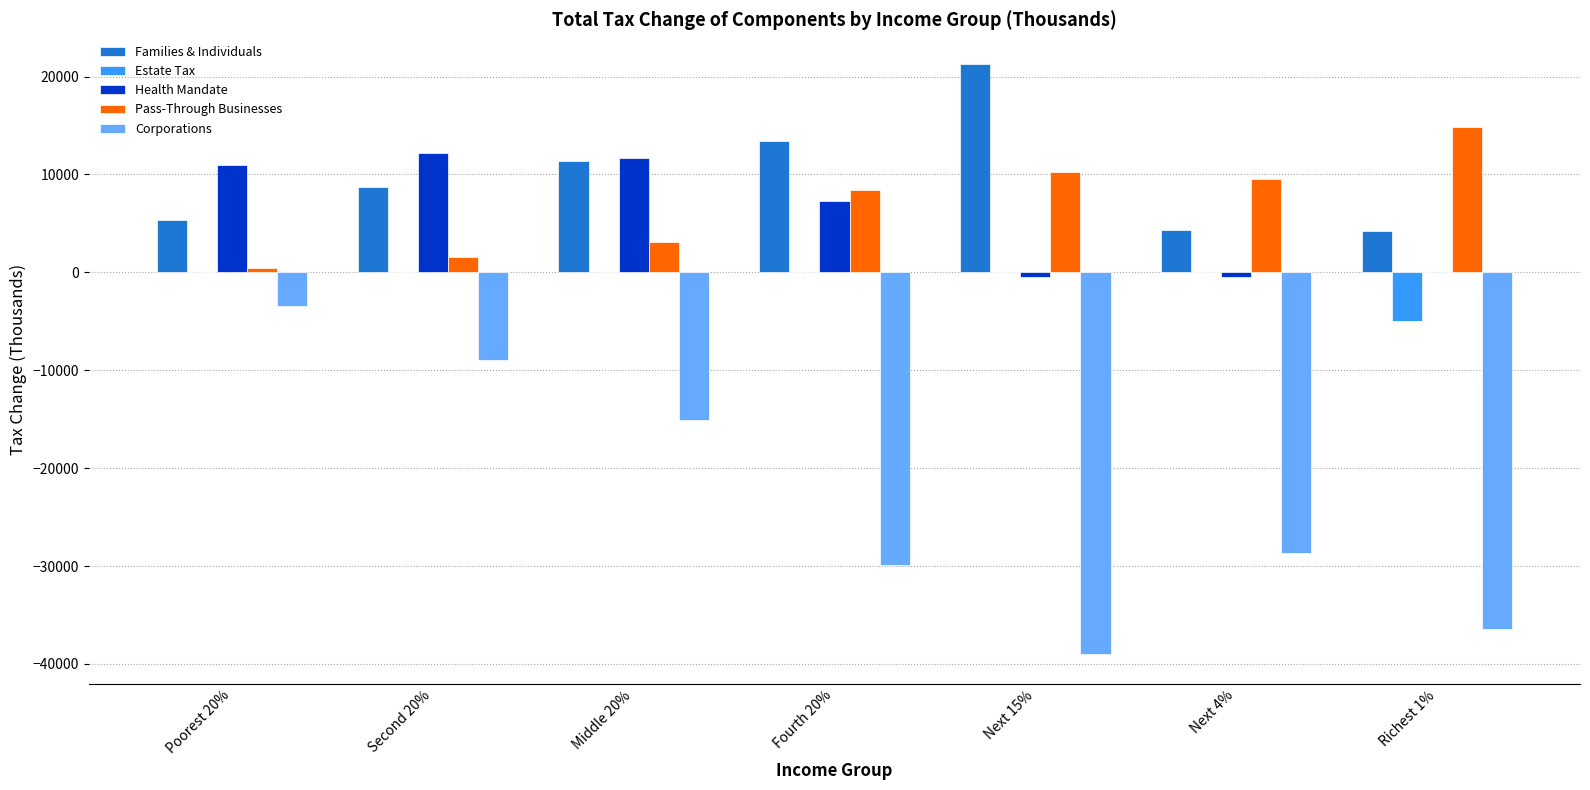

What is the sum of all Corporations values?

-161500